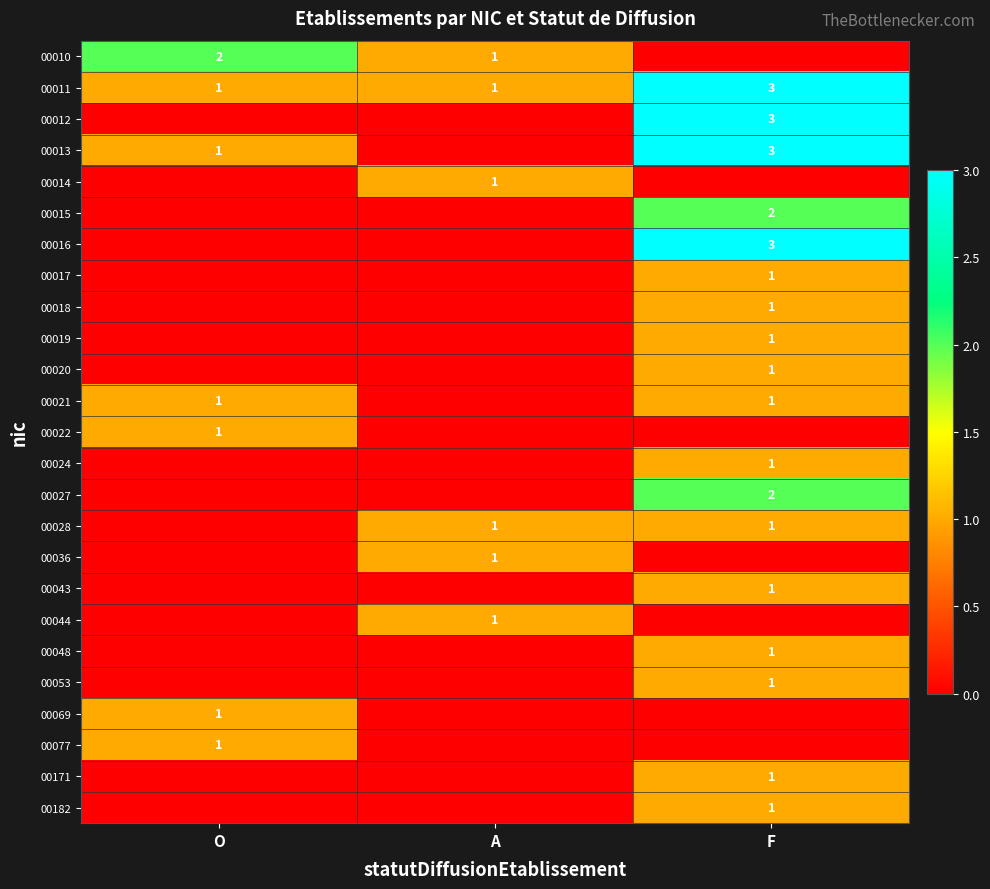

The value of 00011 at O is 0. True or false?

False